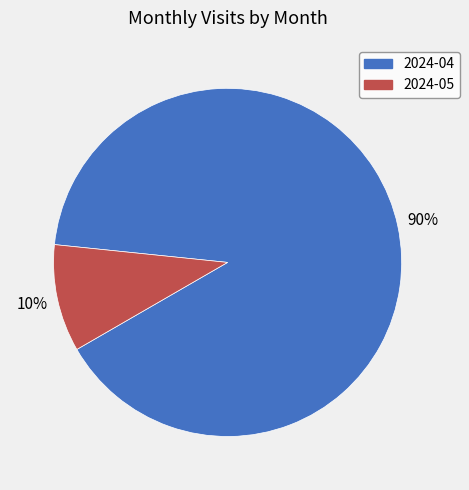

How many slices are in this pie chart?

2